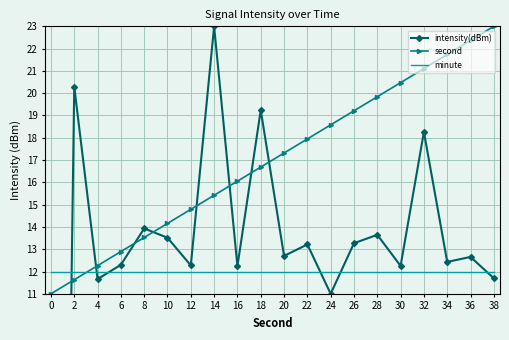

What is the highest value of the minute series?

12.0